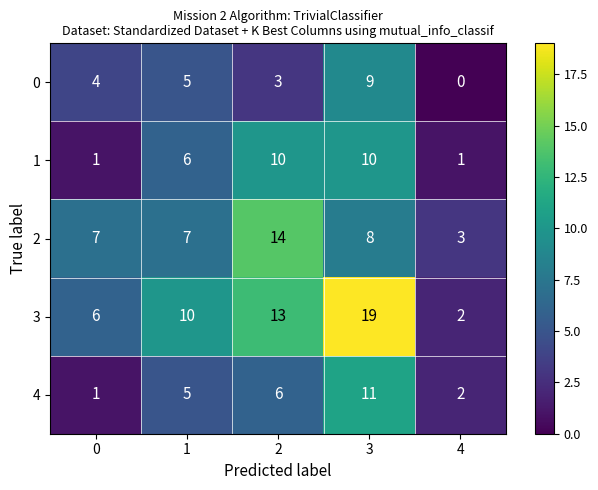

Reading right to left, list all the values displayed in this chart.

0: 4=0	3=9	2=3	1=5	0=4
1: 4=1	3=10	2=10	1=6	0=1
2: 4=3	3=8	2=14	1=7	0=7
3: 4=2	3=19	2=13	1=10	0=6
4: 4=2	3=11	2=6	1=5	0=1